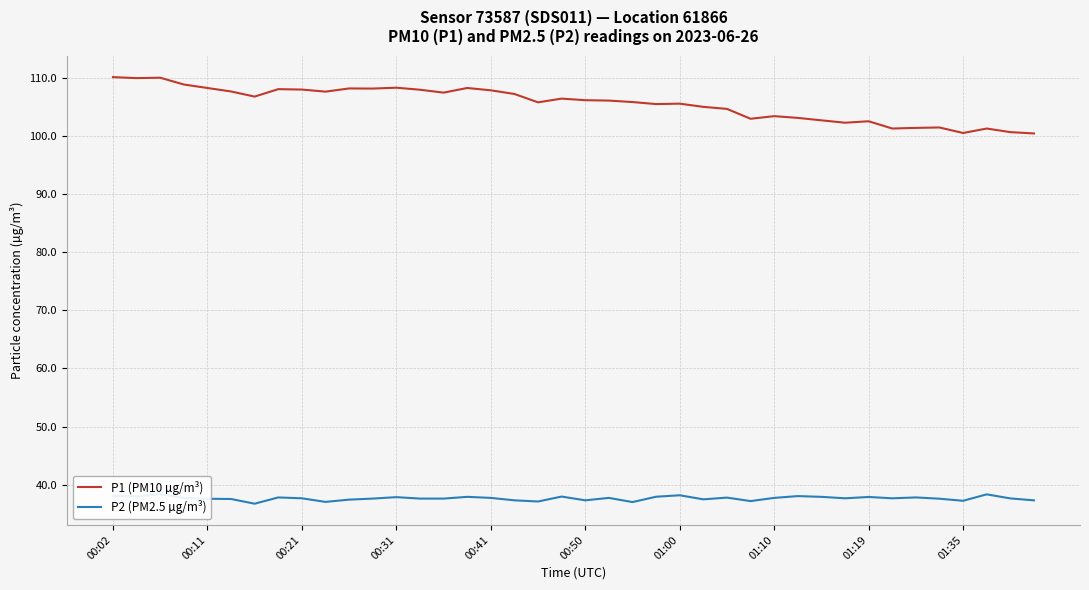

True or false: P1 (PM10 µg/m³) has a value of 68.9 at 00:02.

False